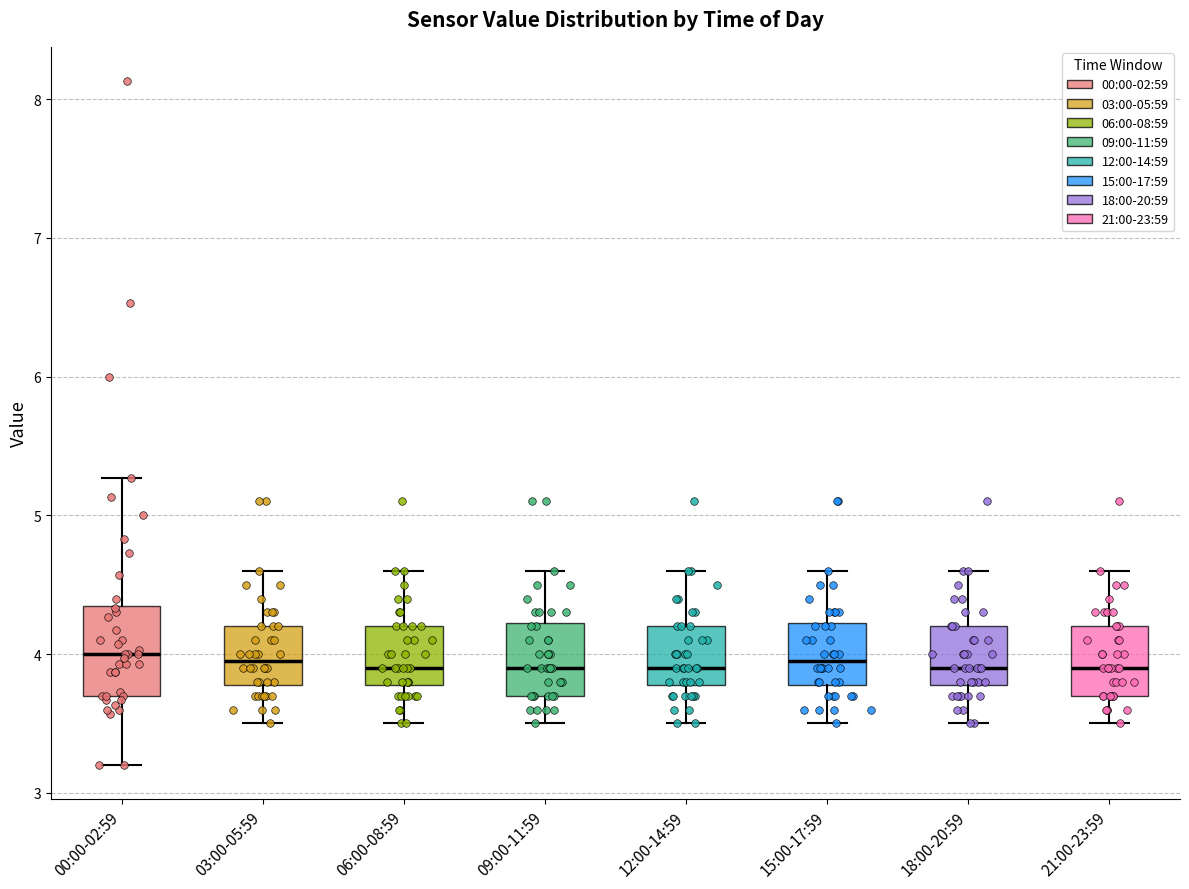

Where is the lower edge of the box for 12:00-14:59 on the y-axis? The values are not printed on the chart, so give them approximately, as read against the axis.

3.8